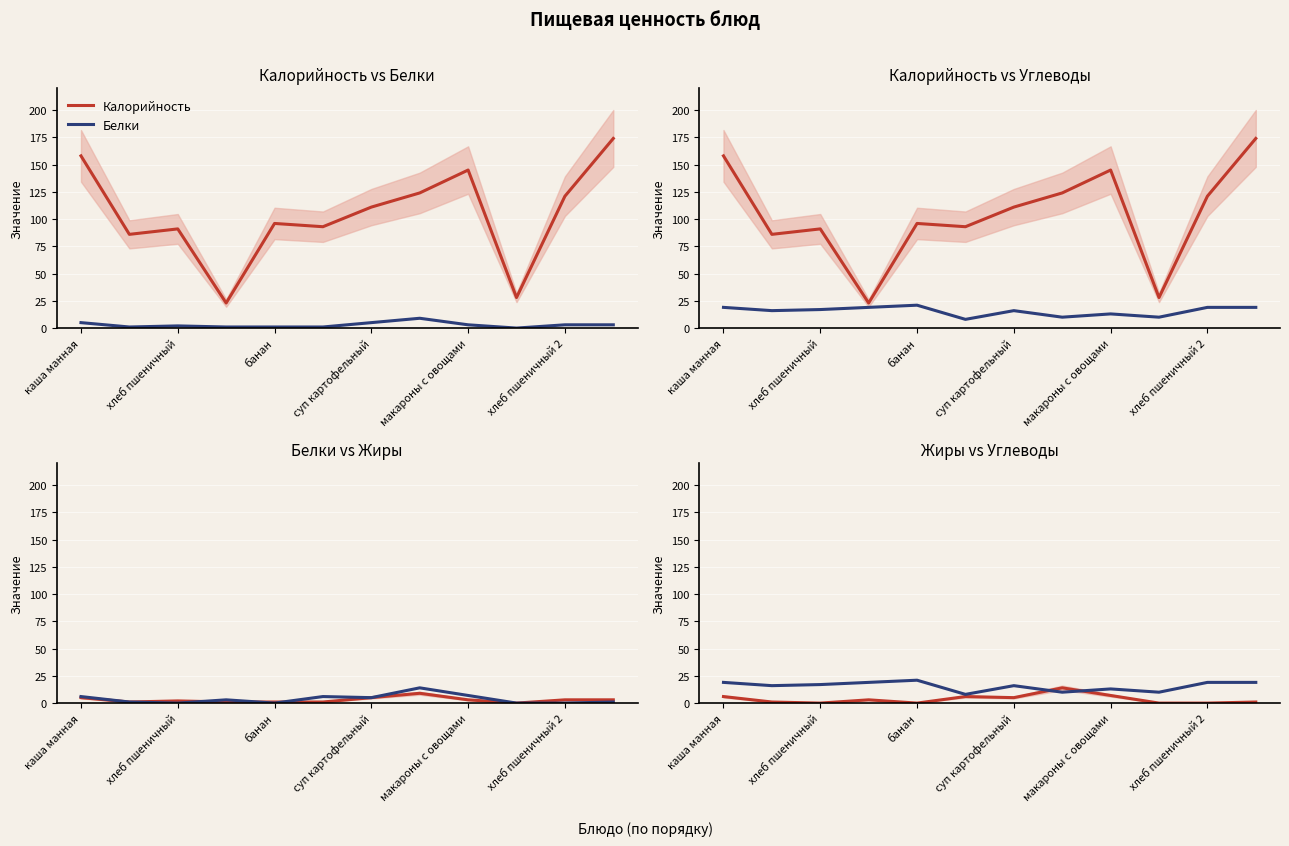

At which category does Белки reach its first local valley?

хлеб пшеничный